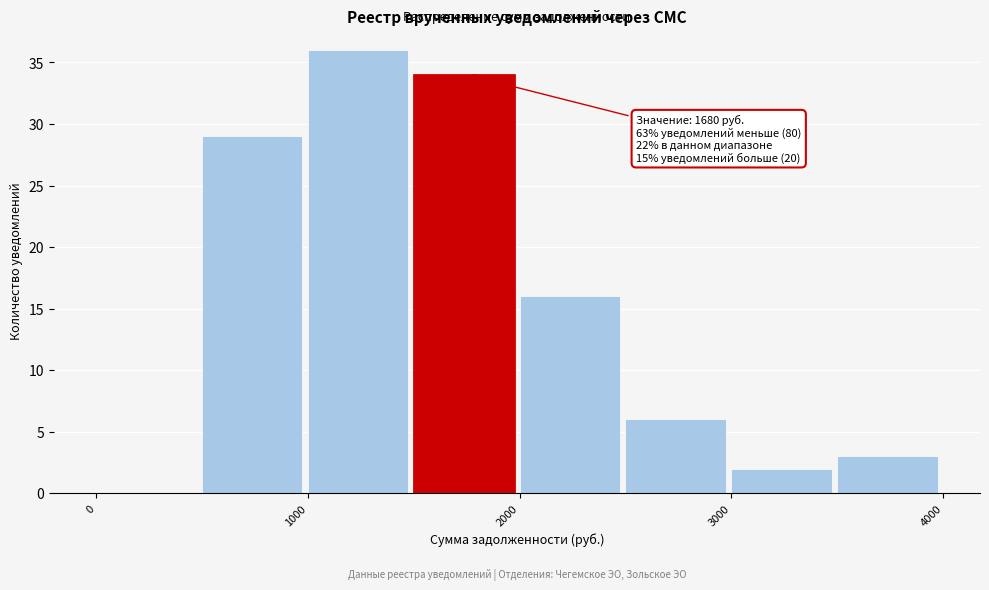

Over which range of the x-axis is the bar tallest?

1000 to 1500